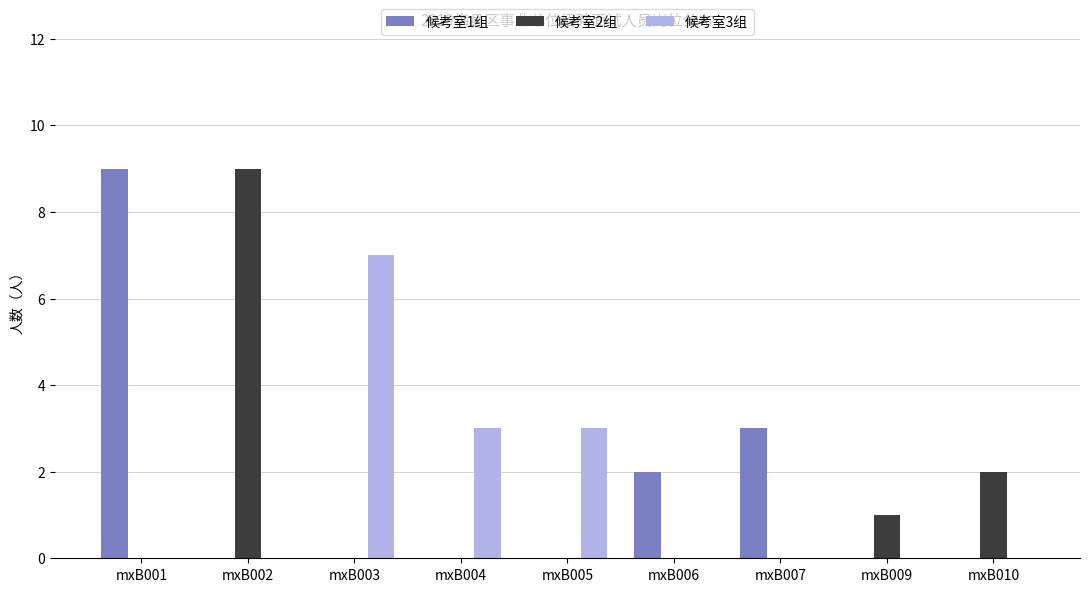

How many data points does each series have?

9